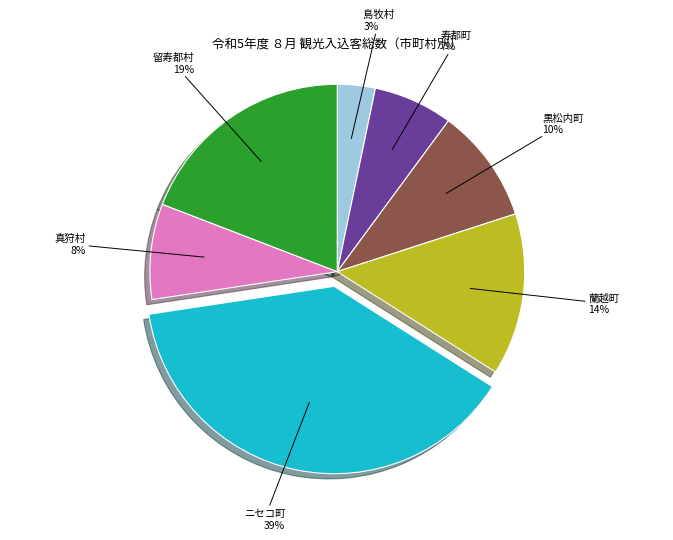

Do 蘭越町 and 寿都町 together represent more than half of the pie?

No